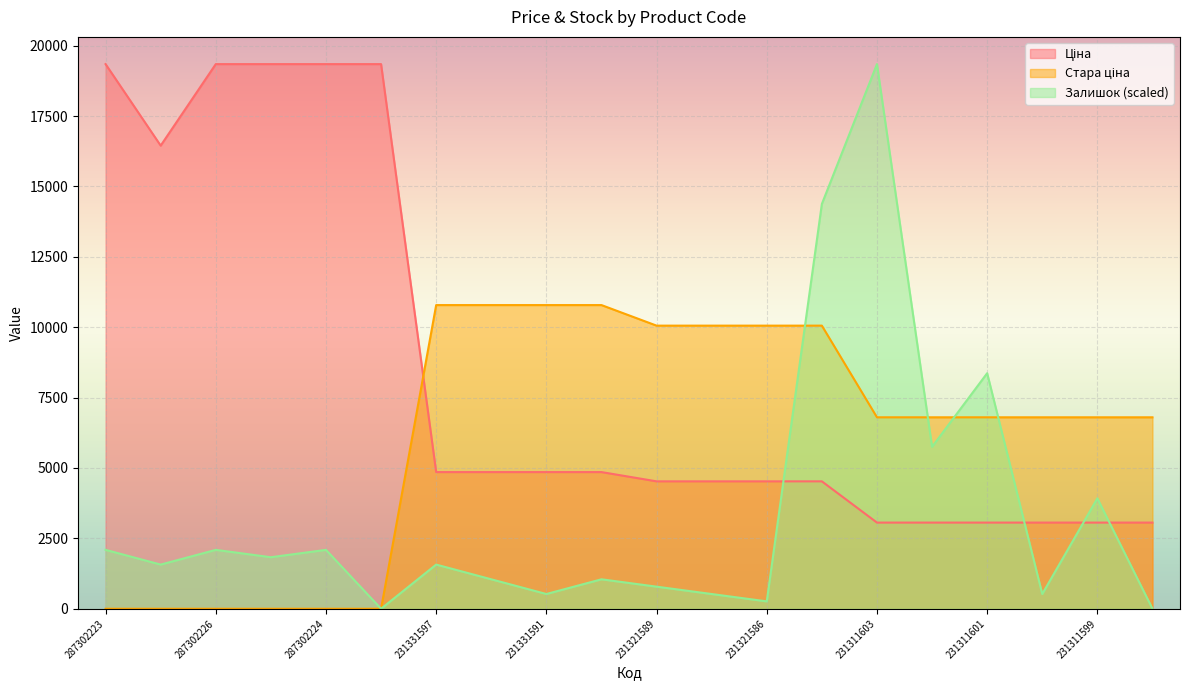

Where do Стара ціна and Ціна first cross each other?

287301833 and 231331597